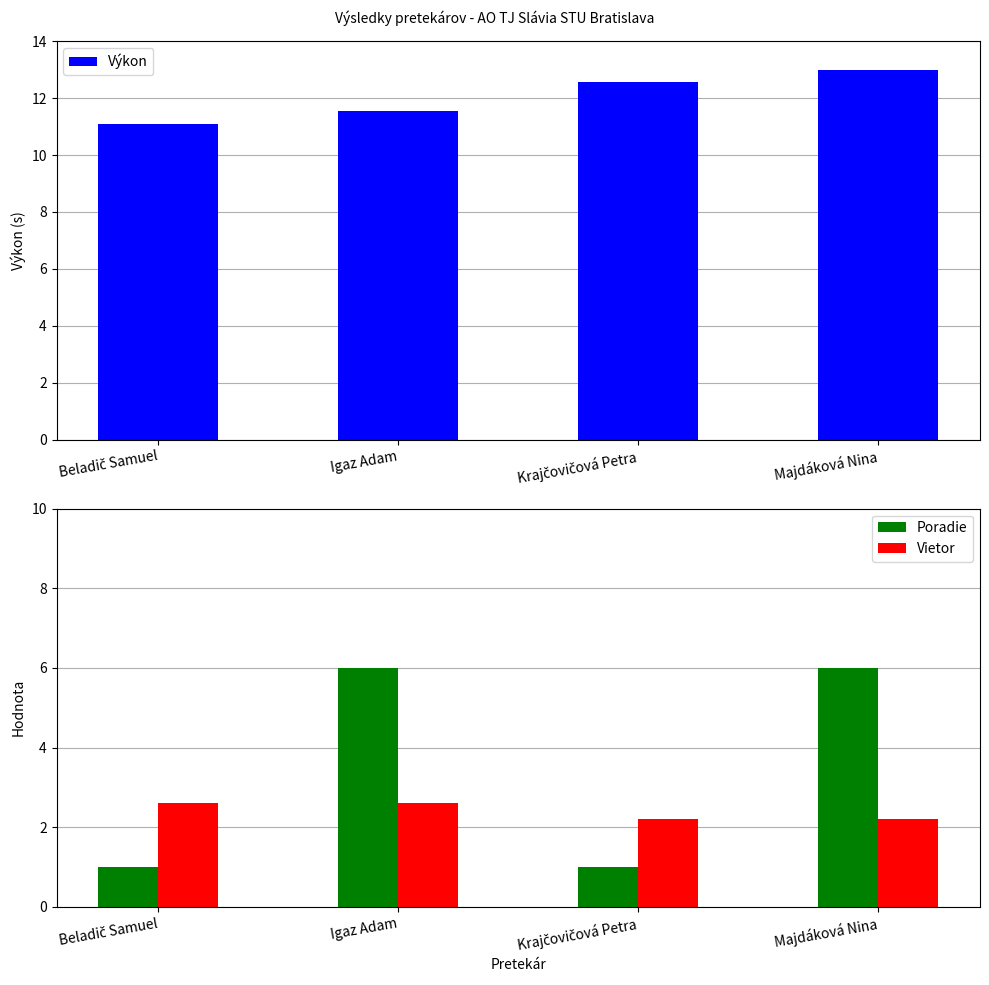

Are the bars horizontal?

No